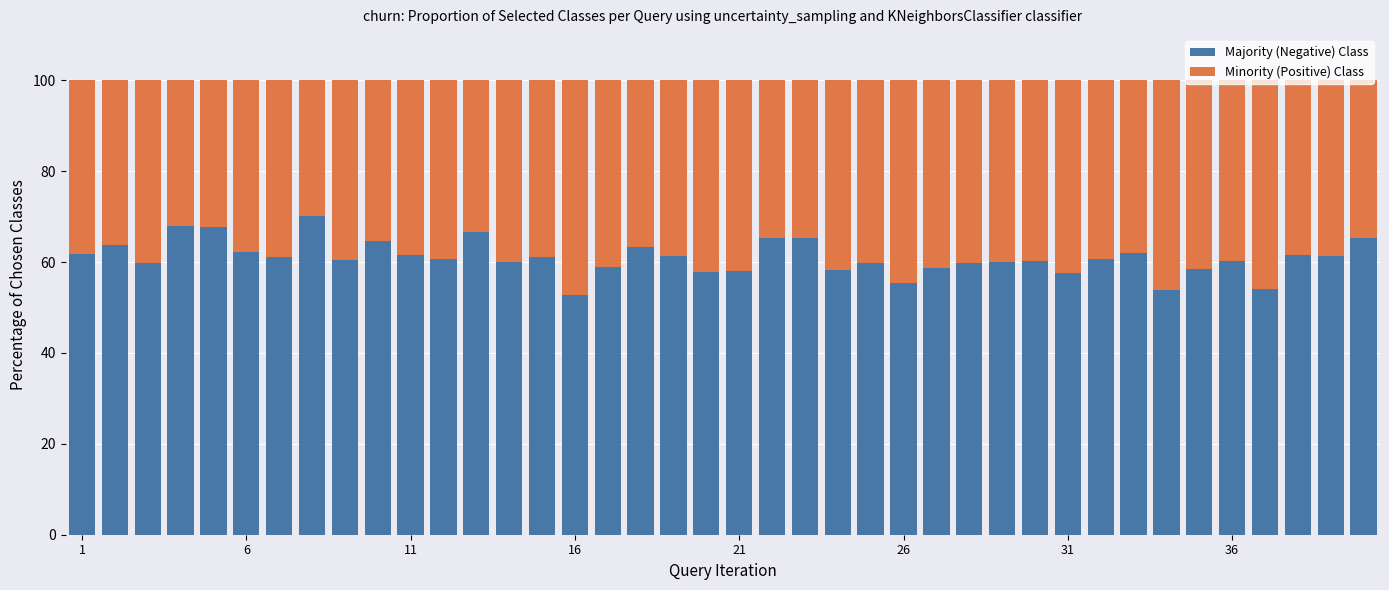

Does the chart contain any negative values?

No